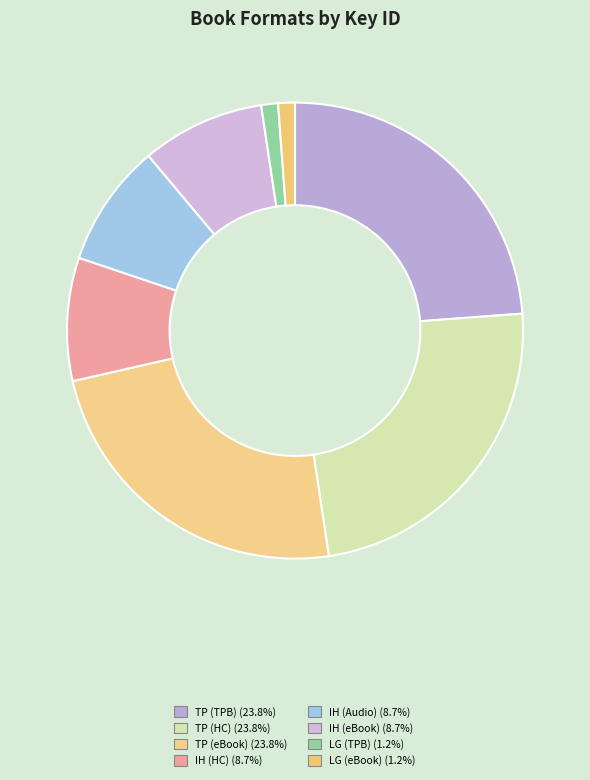

Which slice is the largest?

Threads of Peace (Trade Paperback)